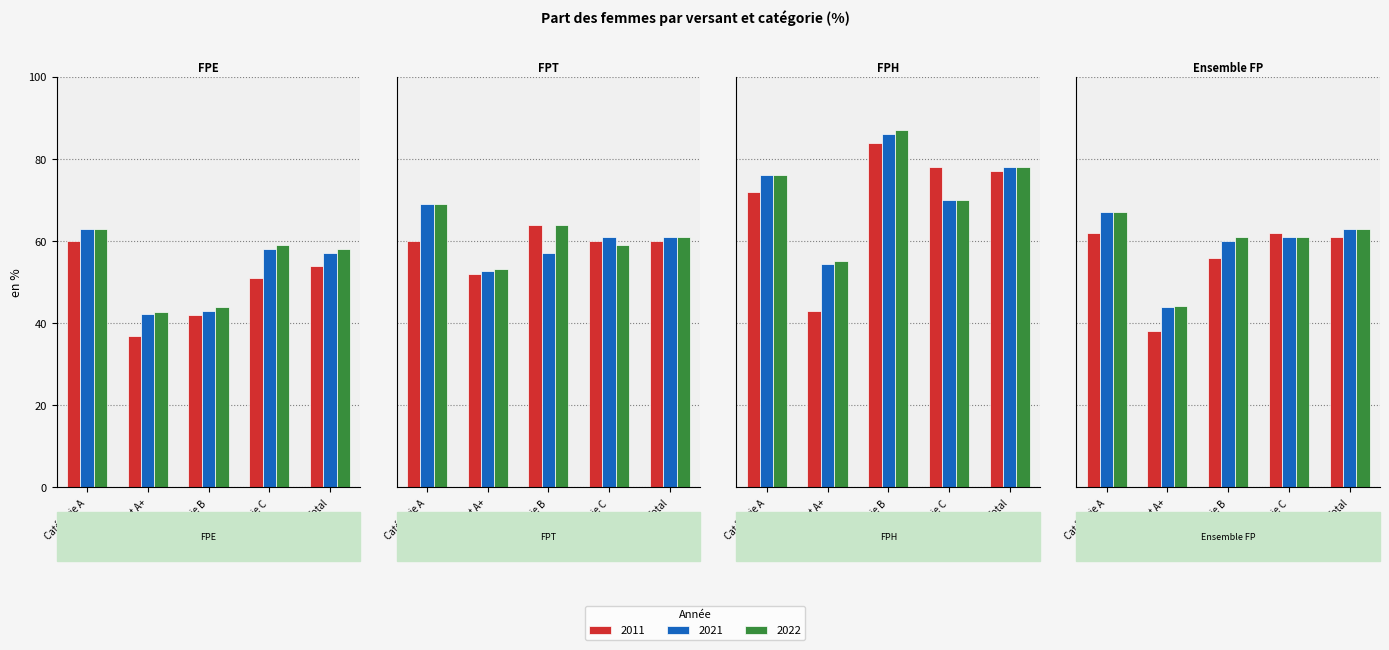

Which series has the largest total across all categories?

2022